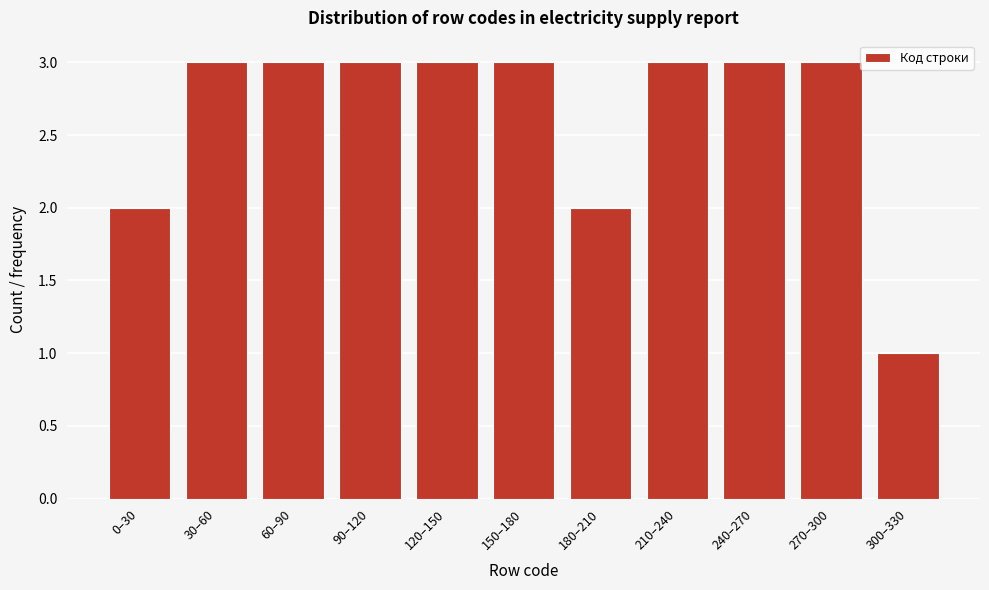

Reading left to right, transcribe all the data shown in this chart.

0–30=2	30–60=3	60–90=3	90–120=3	120–150=3	150–180=3	180–210=2	210–240=3	240–270=3	270–300=3	300–330=1